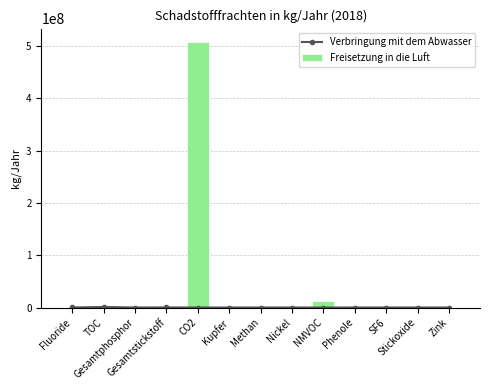

Which series has the largest total across all categories?

Freisetzung in die Luft